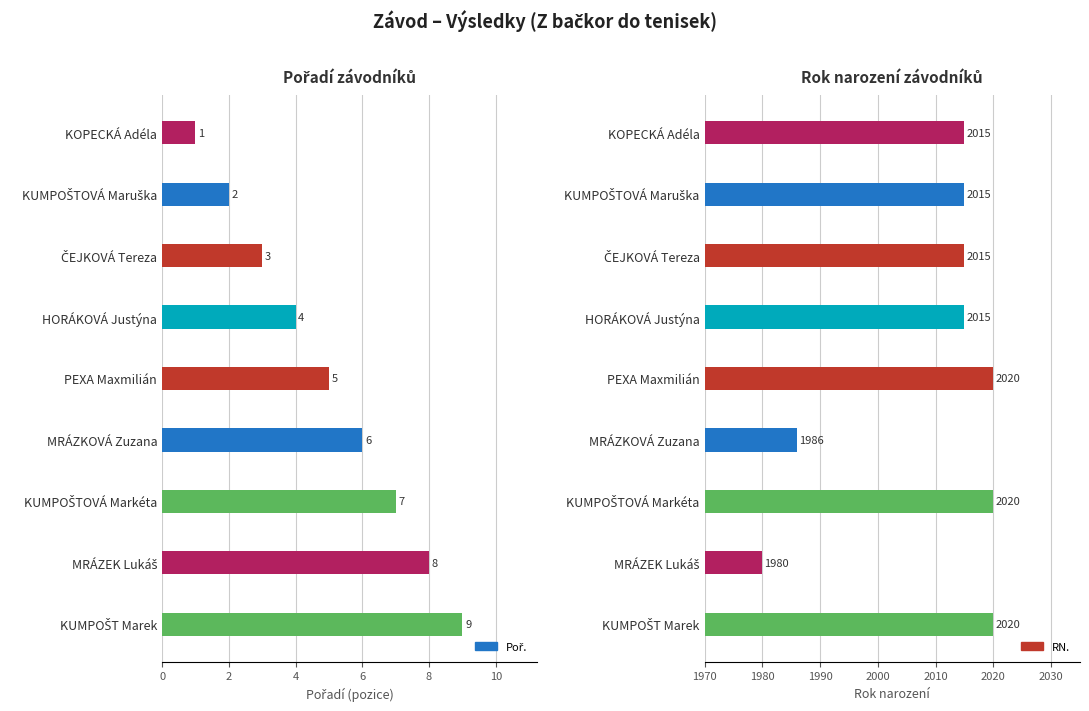

Rank the series at HORÁKOVÁ Justýna from highest to lowest value.

RN., Poř.